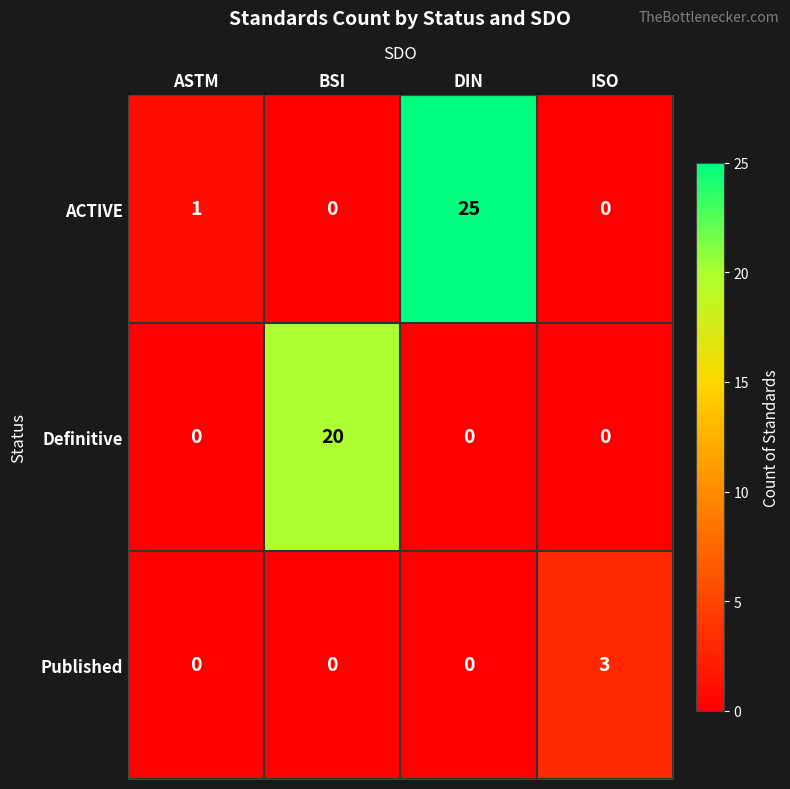

Reading left to right, list all the values displayed in this chart.

ACTIVE: ASTM=1	BSI=0	DIN=25	ISO=0
Definitive: ASTM=0	BSI=20	DIN=0	ISO=0
Published: ASTM=0	BSI=0	DIN=0	ISO=3